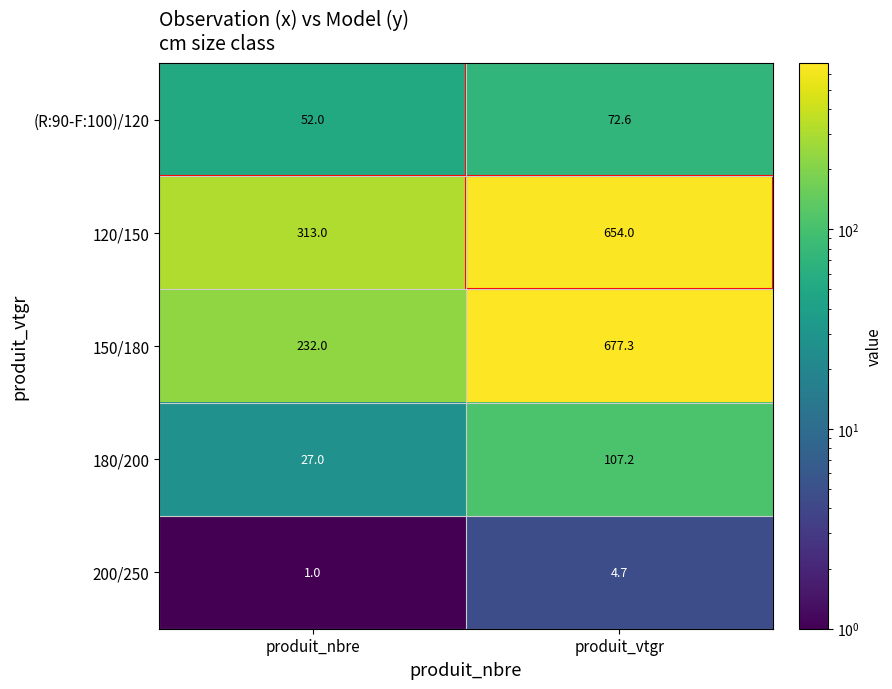

Where does the 200/250 series first go above 4?

produit_vtgr